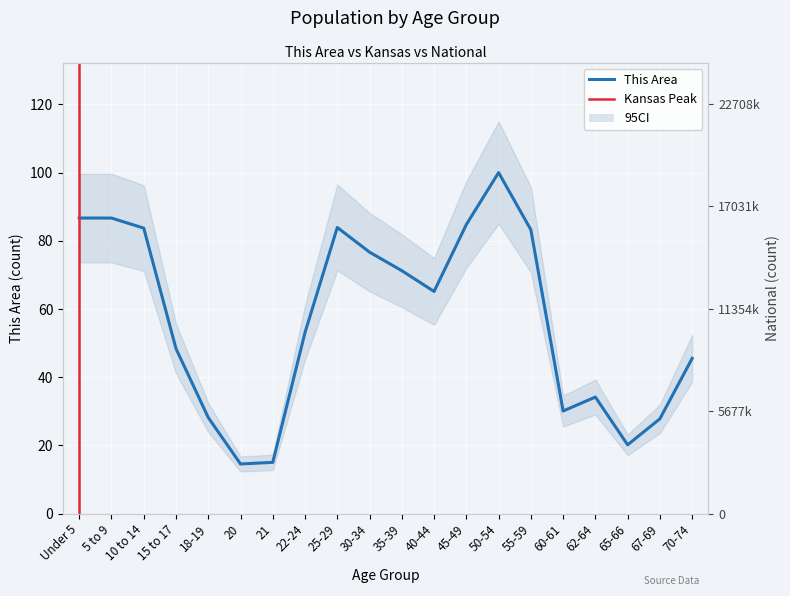

What position from the right is 62-64?

4